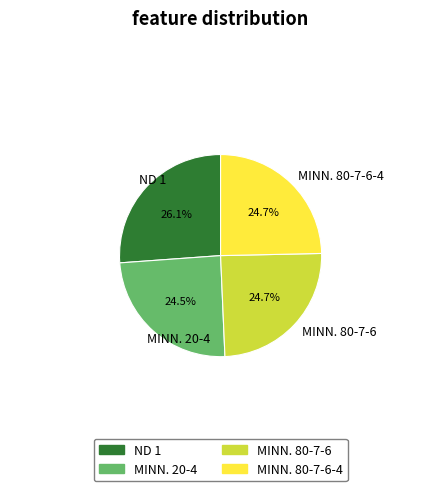

Count the number of slices in the pie.

4